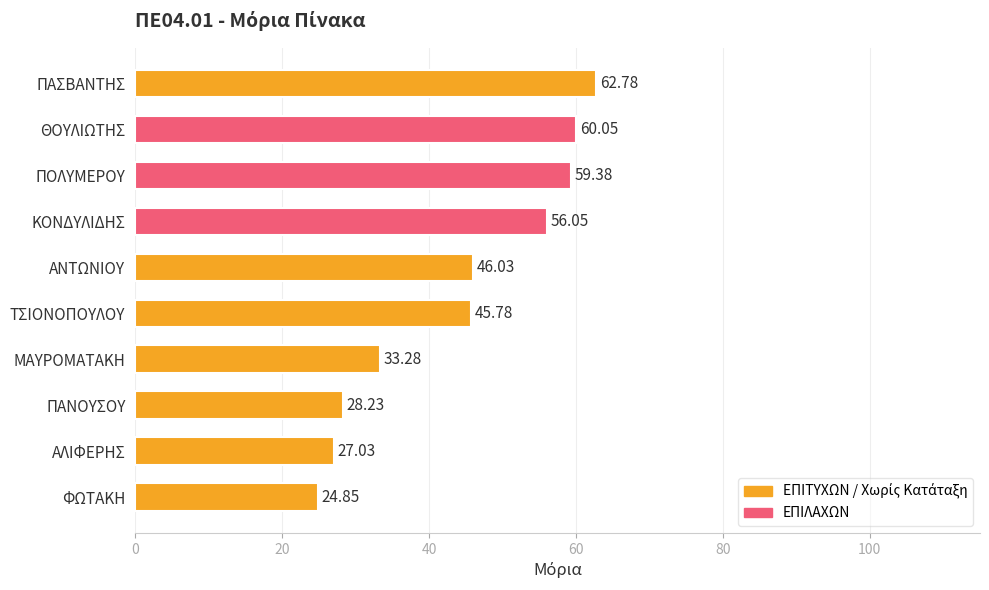

What is the change in value from ΠΑΣΒΑΝΤΗΣ to ΚΟΝΔΥΛΙΔΗΣ?

-6.7